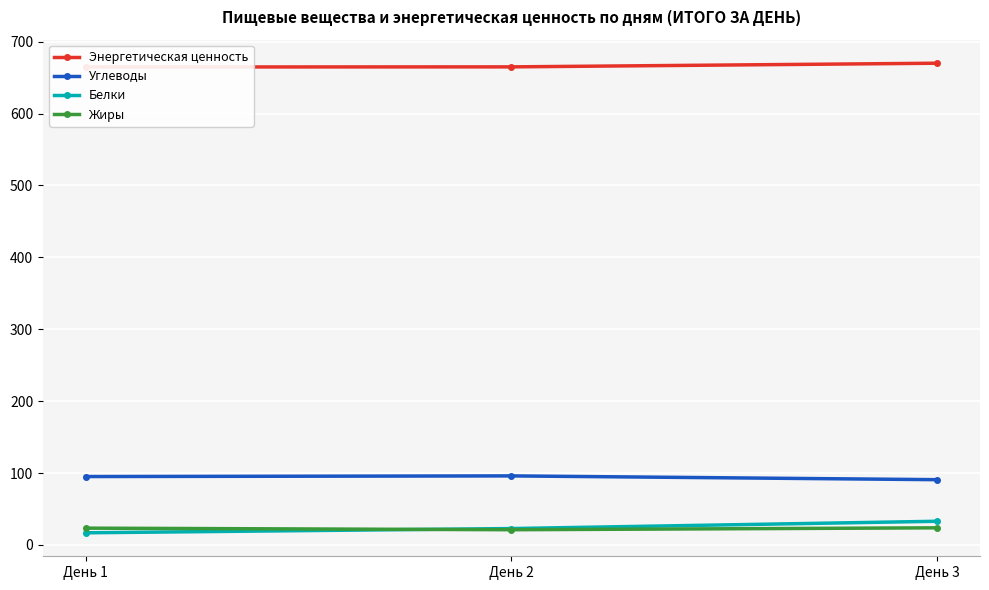

What is the difference between the Белки values at День 2 and День 1?

5.9